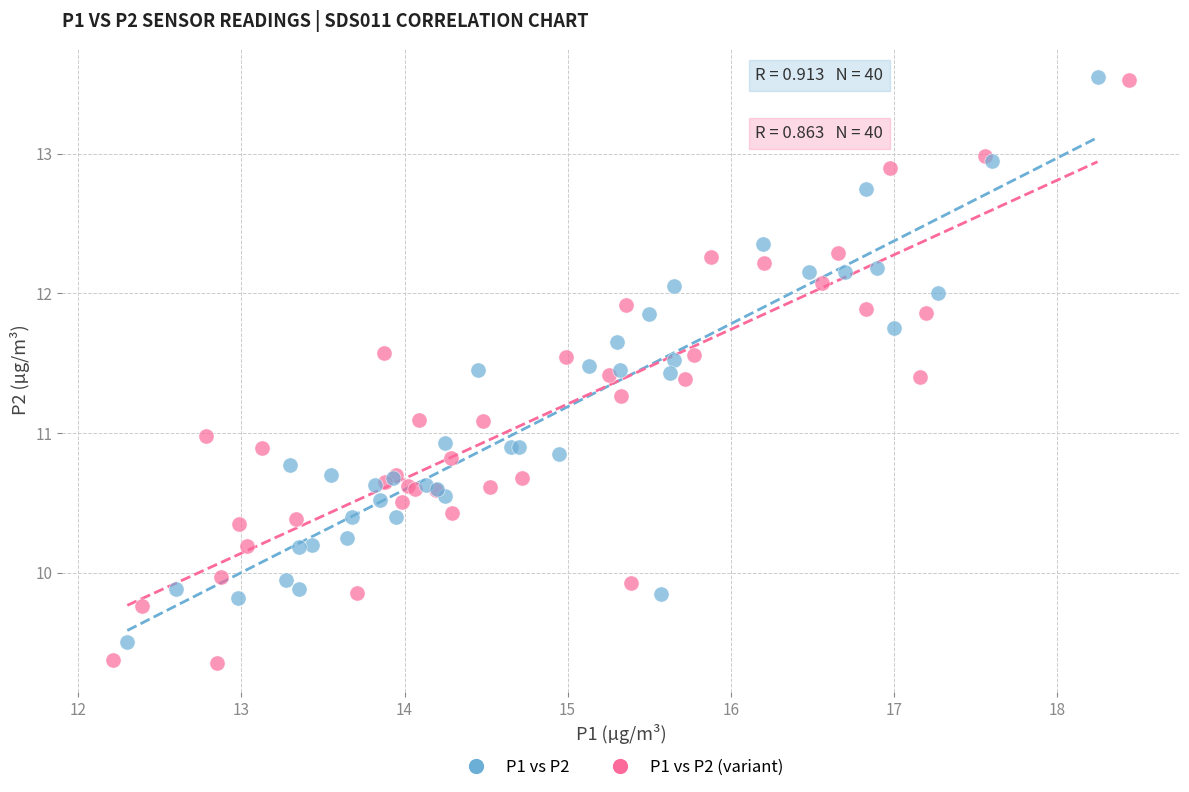

Which series contains the lowest Y value?

P1 vs P2 (variant)